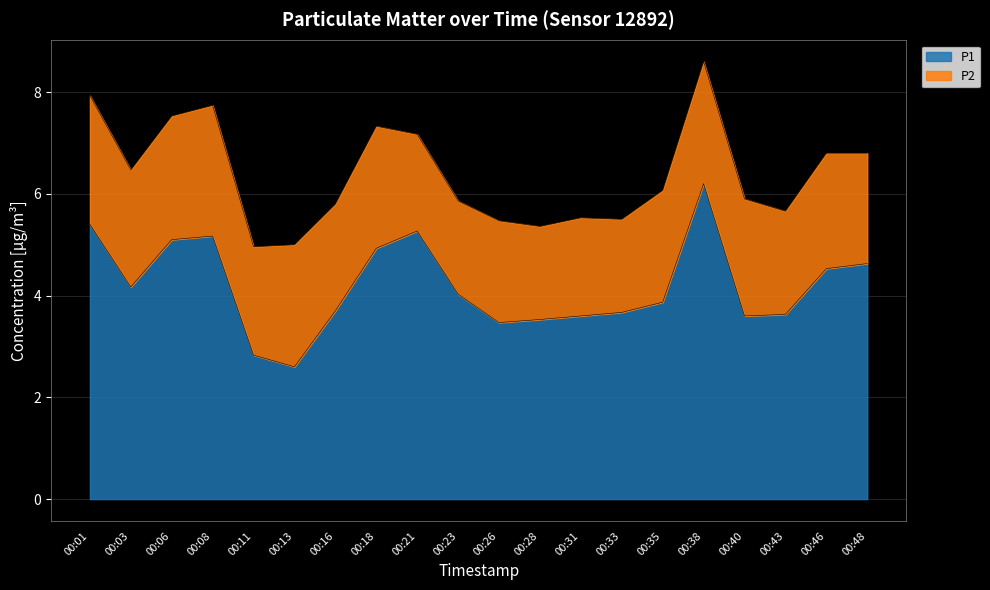

Which category has the lowest value across all series?

00:13